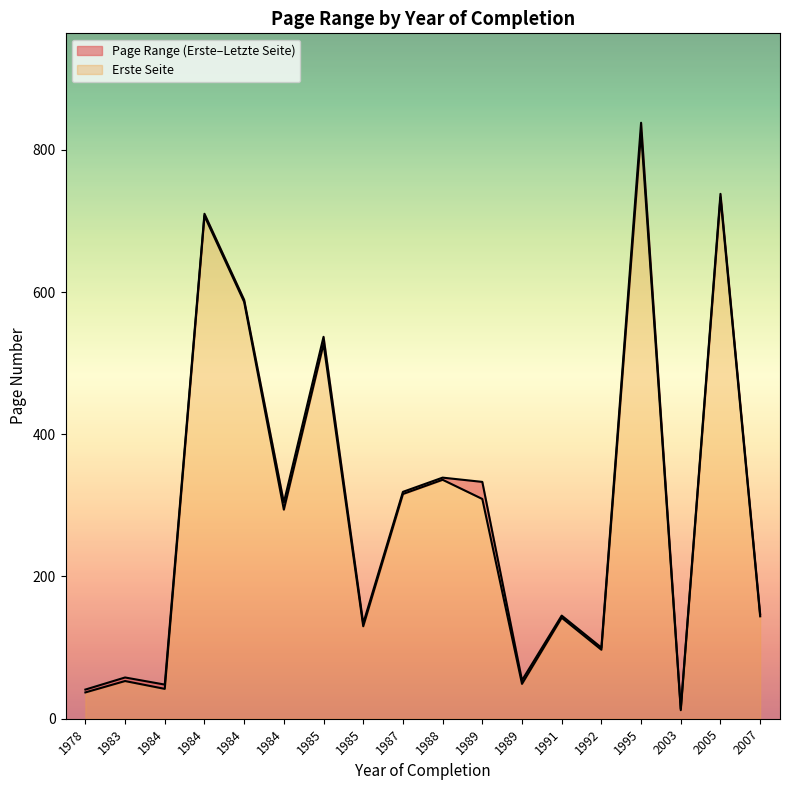

What is the average value of the Erste Seite series?

297